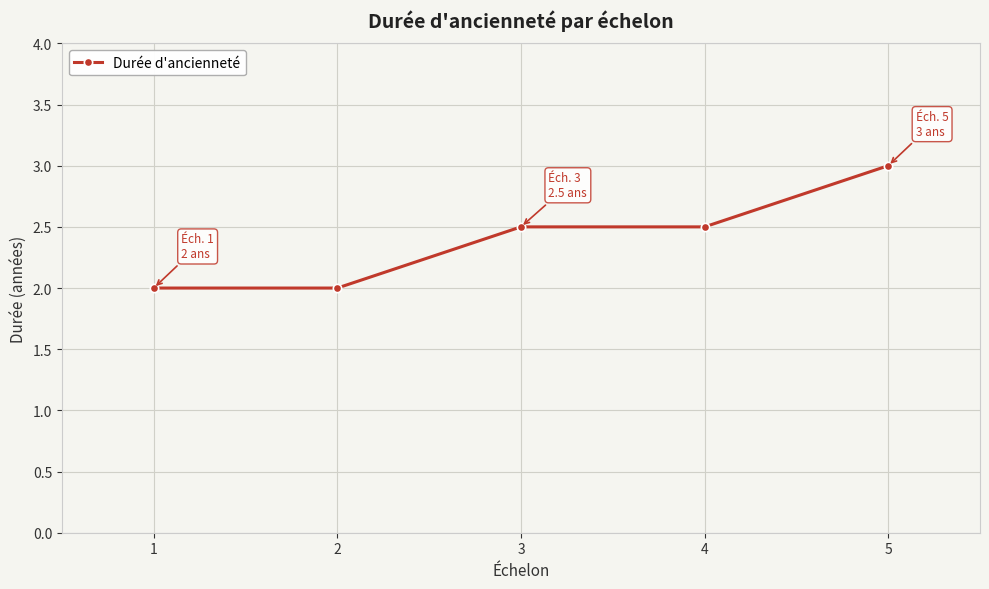

What is the value of the 4th point from the left?

2.5